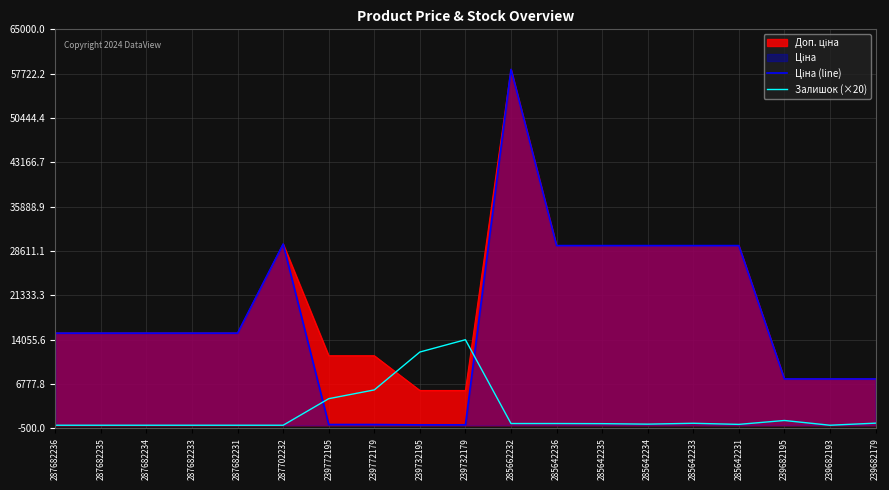

True or false: Залишок (×20) has more than 0 points higher than both neighbors.

True